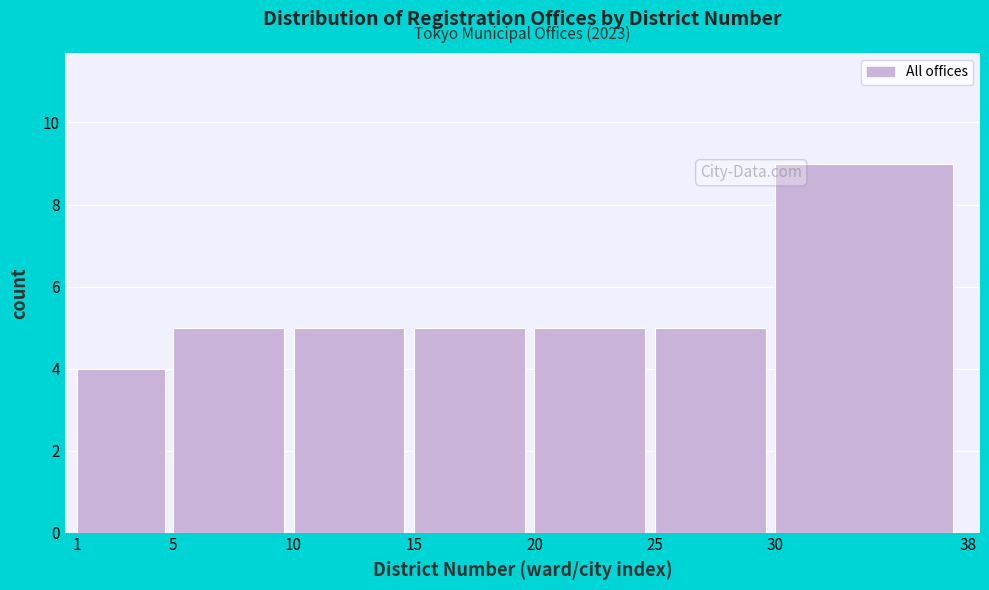

Reading left to right, transcribe all the data shown in this chart.

4	5	5	5	5	5	9